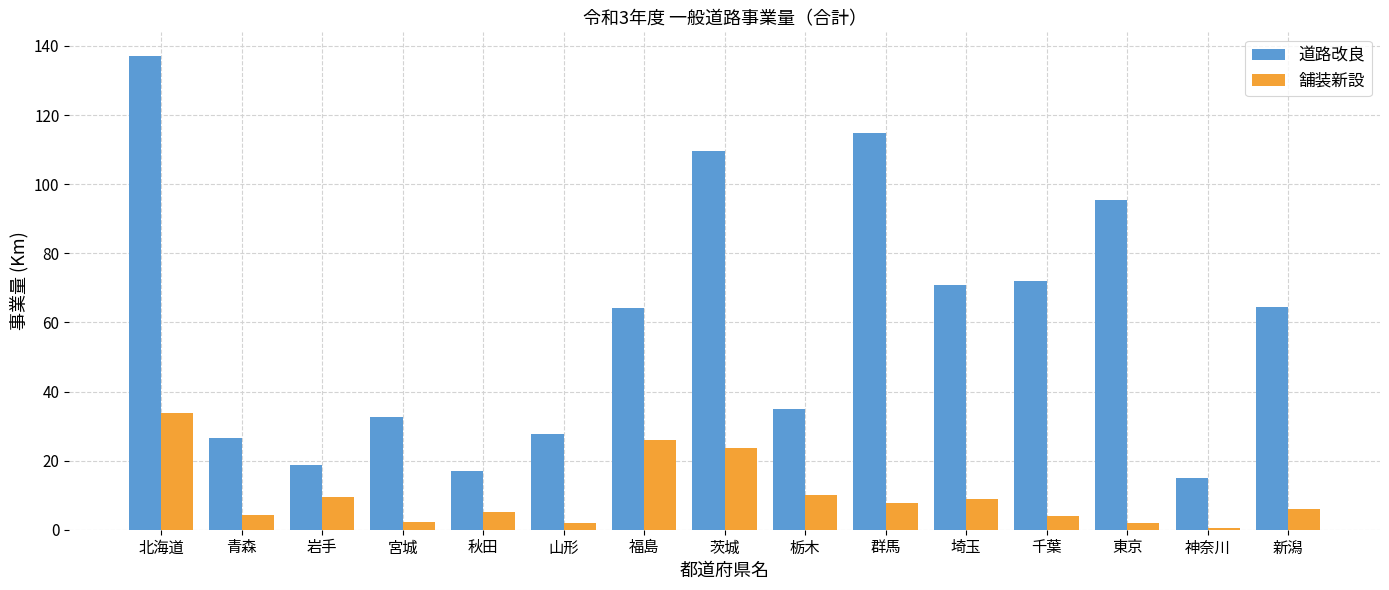

What is the highest value of the 舗装新設 series?

33.9